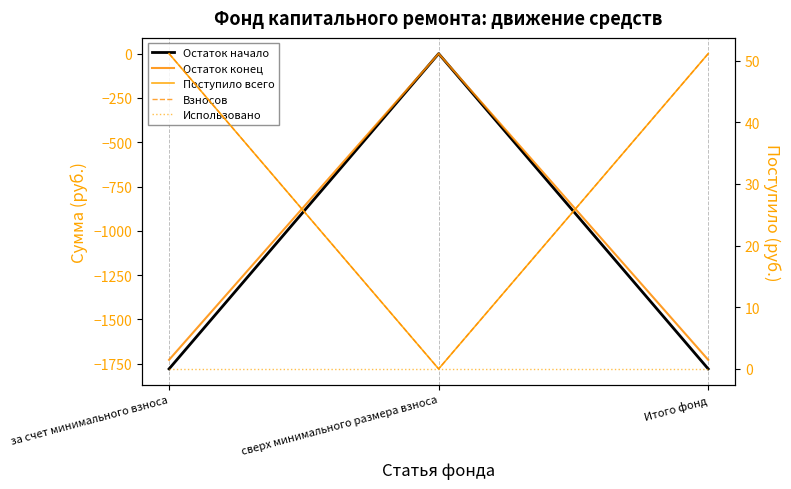

What is the difference between the Остаток конец values at сверх минимального размера взноса and Итого фонд?

1728.0